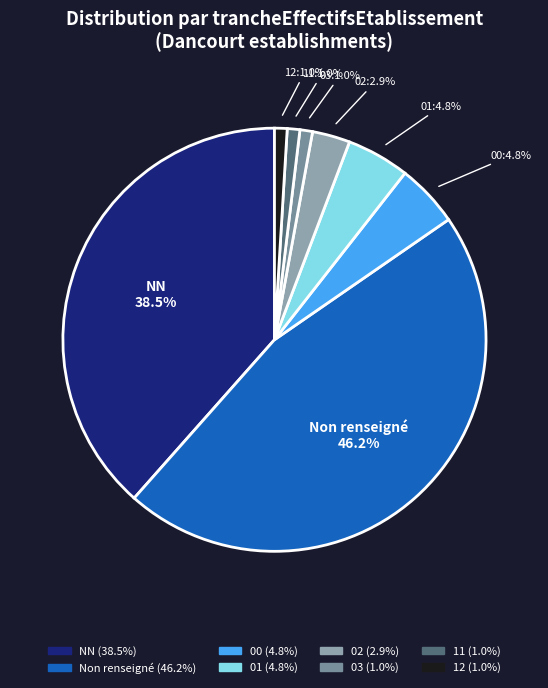

Which has a higher value, 12 or 00?

00